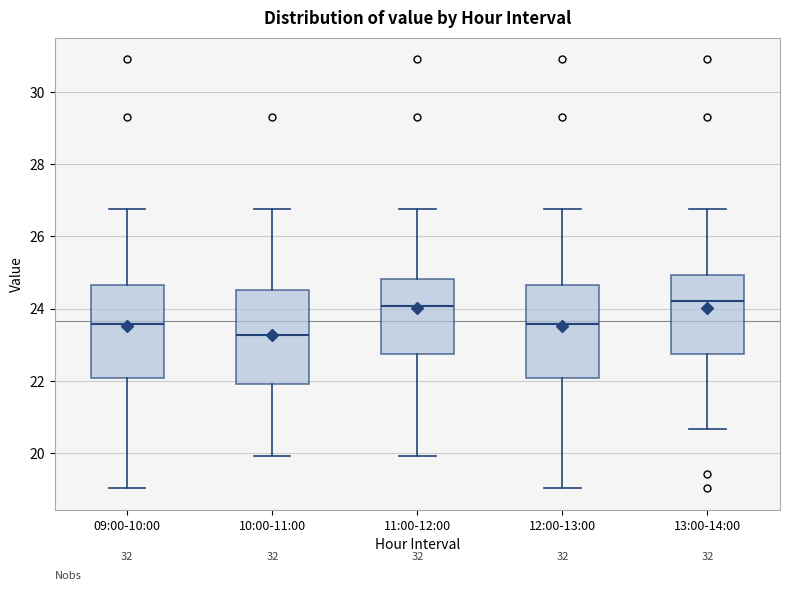

Which box has the lowest median line?

10:00-11:00